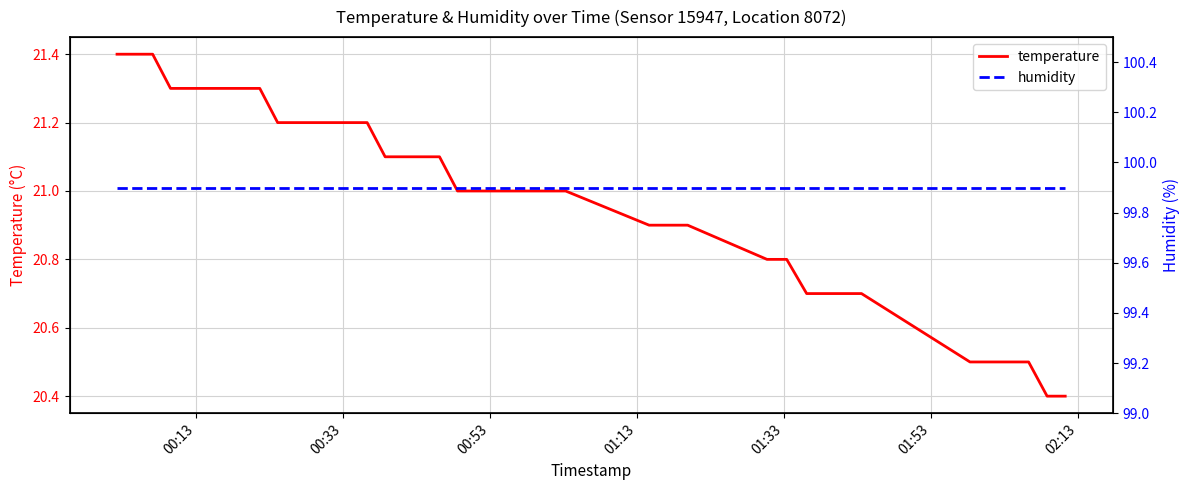

How many lines are shown in the chart?

2